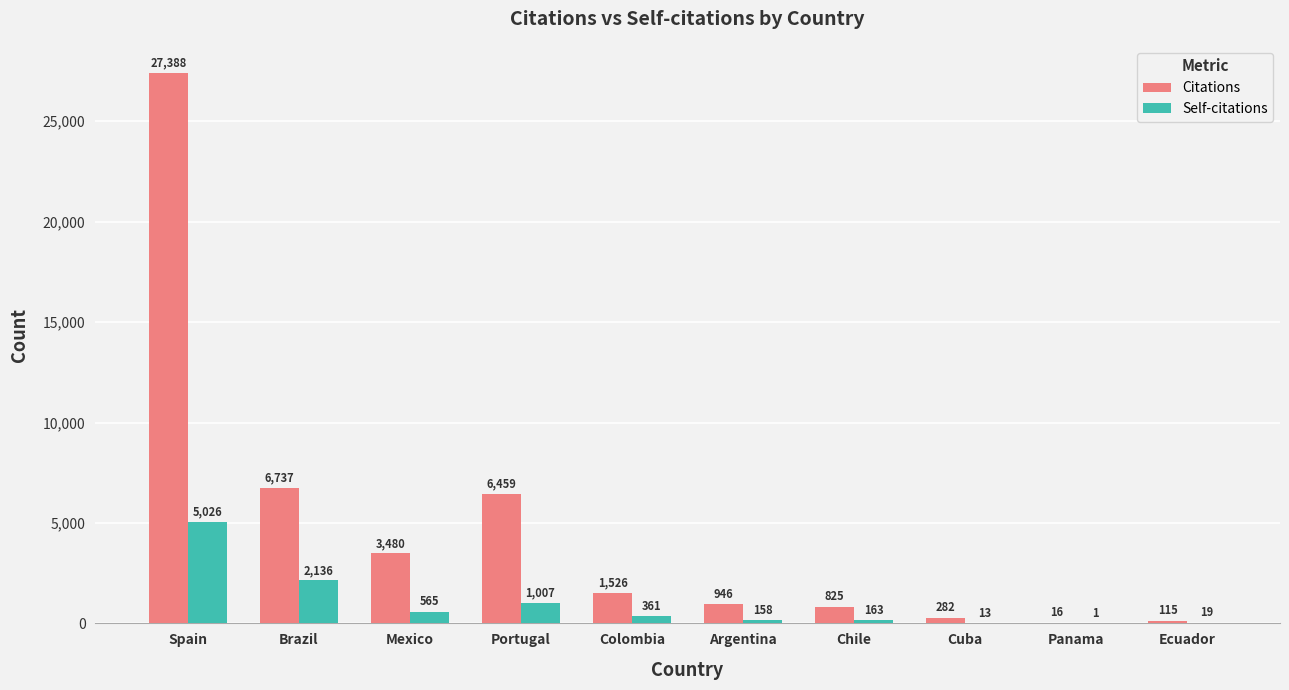

What is the difference between the Citations values at Spain and Chile?

26563